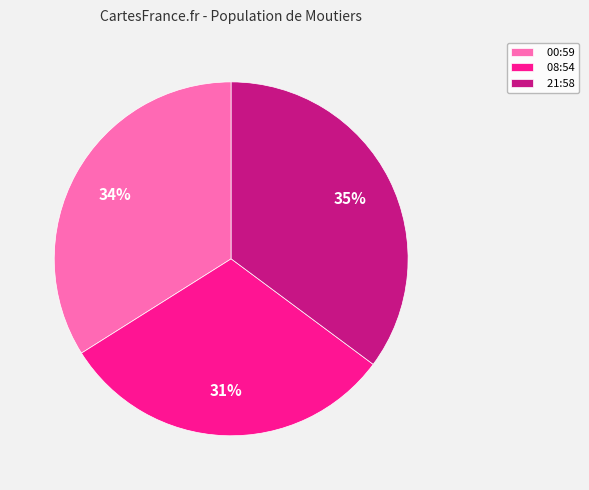

To the nearest percent, what percentage of the pie is 00:59?

34%